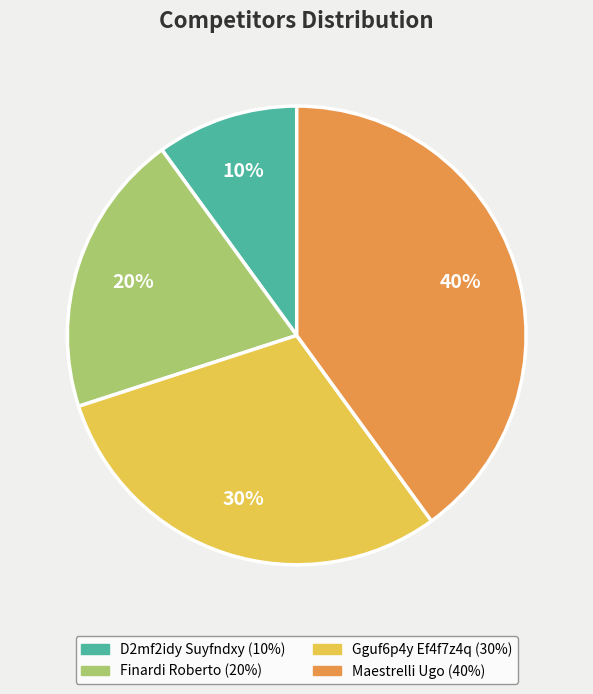

Is Finardi Roberto the majority of the pie?

No